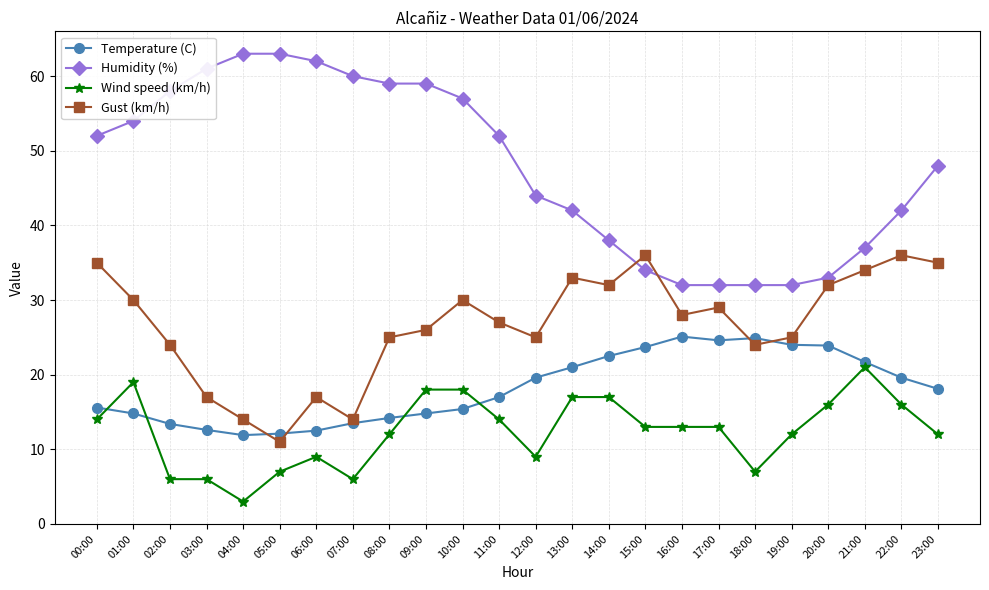

Which series has the widest spread of values?

Humidity (%)